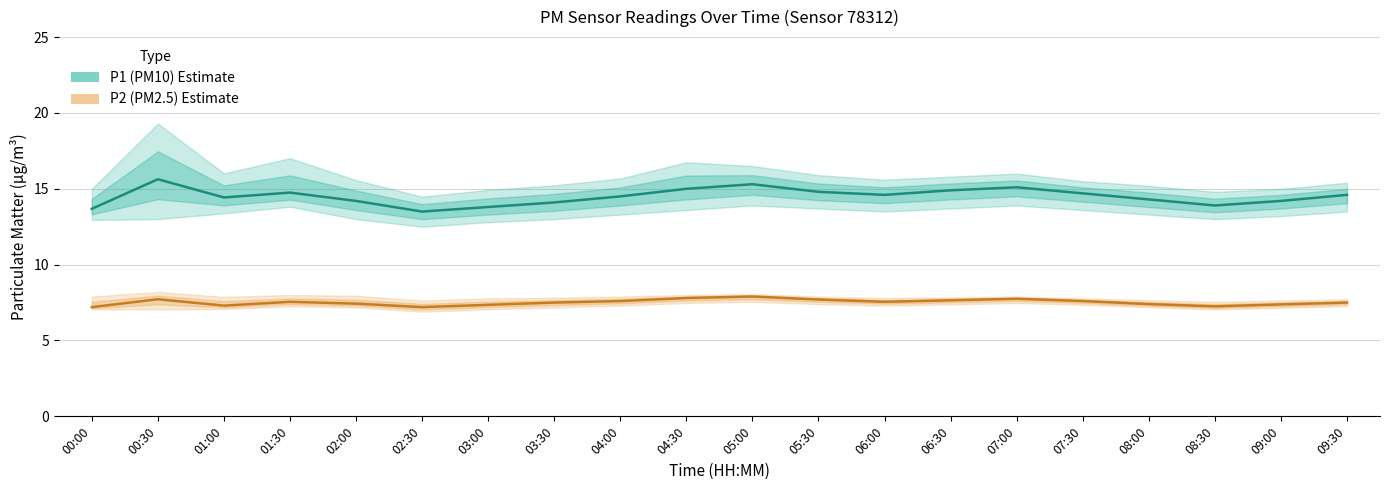

At how many categories does at least one series exceed 9?

20